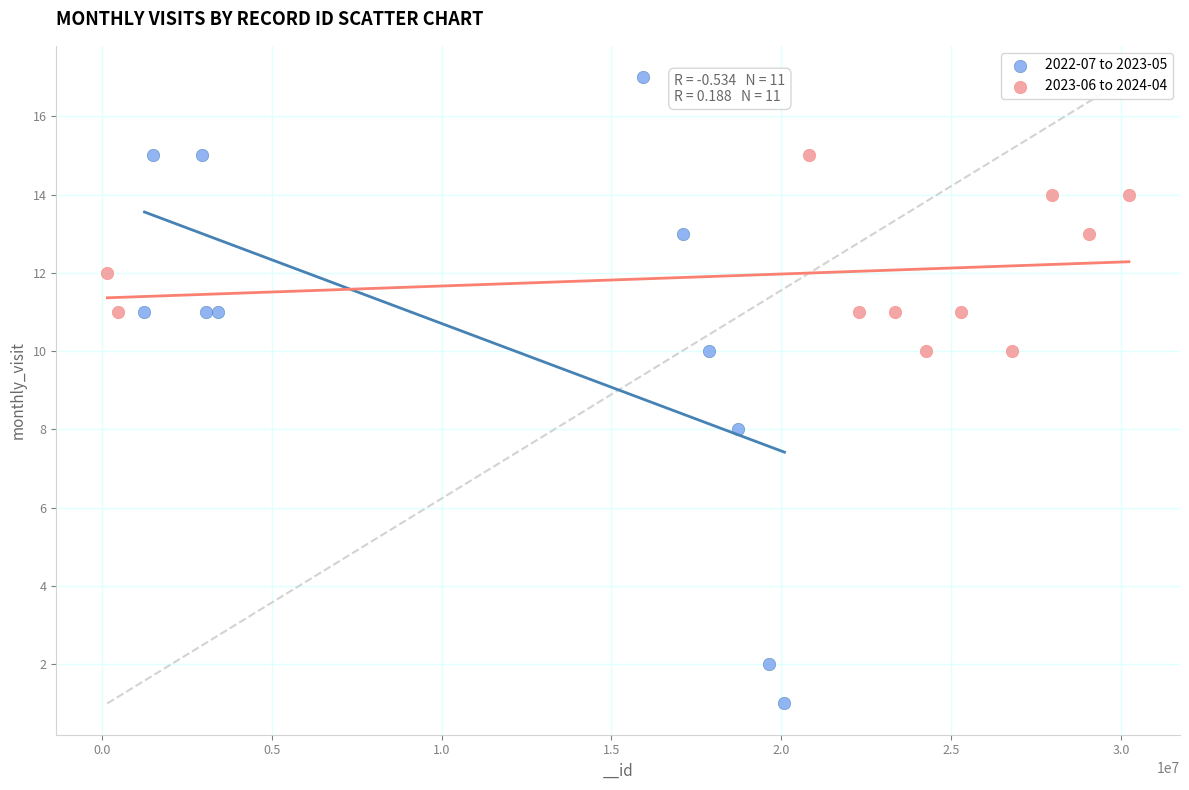

Which series contains the lowest Y value?

2022-07 to 2023-05